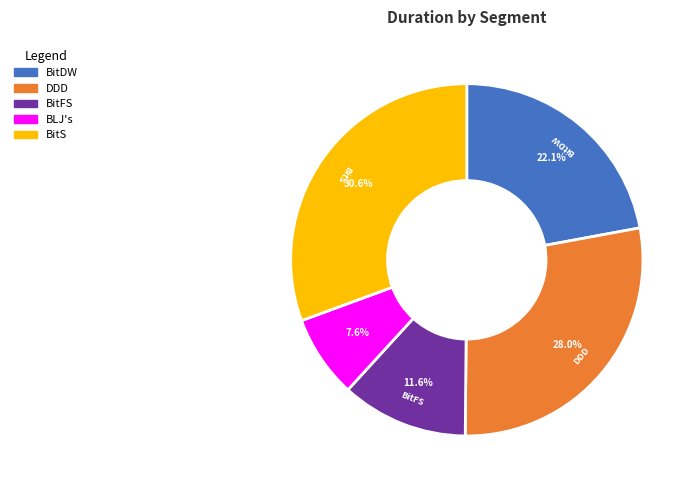

Count the number of slices in the pie.

5